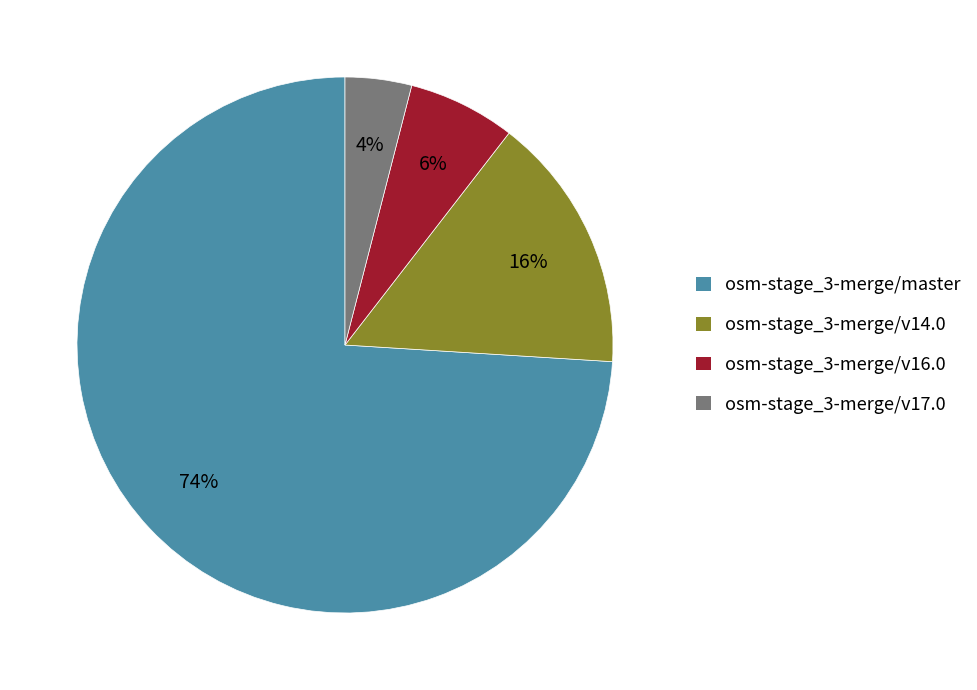

Which category accounts for the majority?

osm-stage_3-merge/master